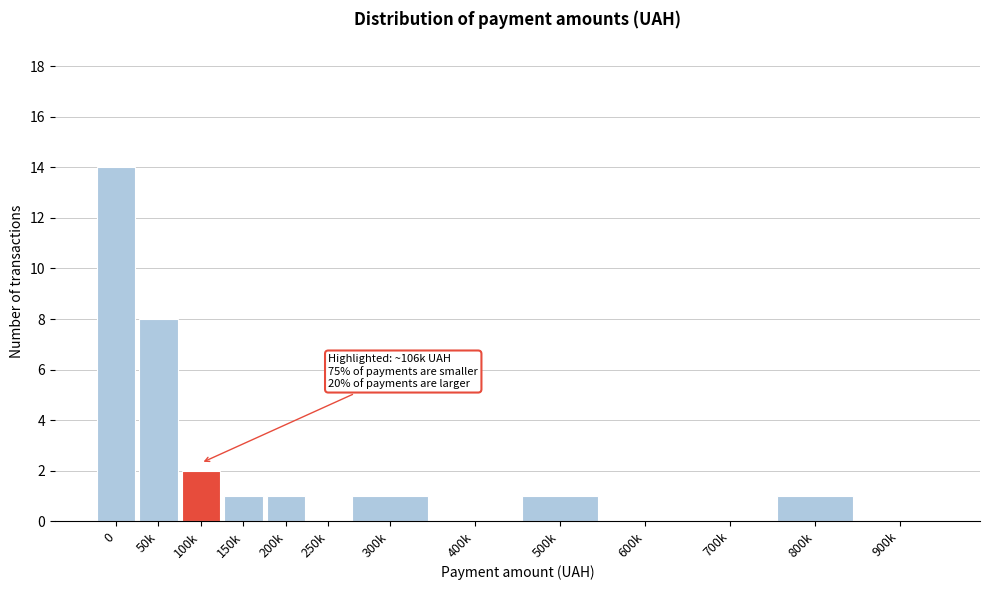

Reading left to right, list all the values displayed in this chart.

0=14	50k=8	100k=2	150k=1	200k=1	250k=0	300k=1	400k=0	500k=1	600k=0	700k=0	800k=1	900k=0